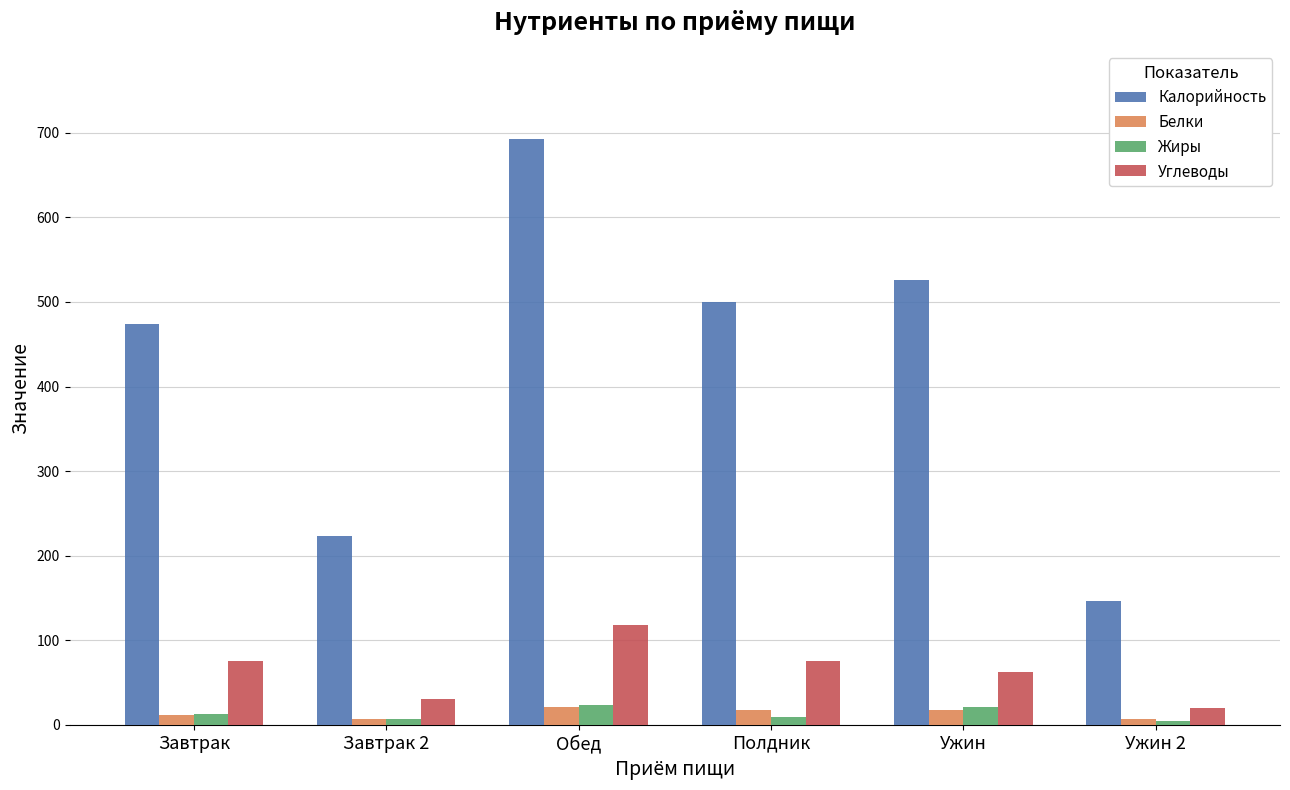

How many bars are there in each group?

4